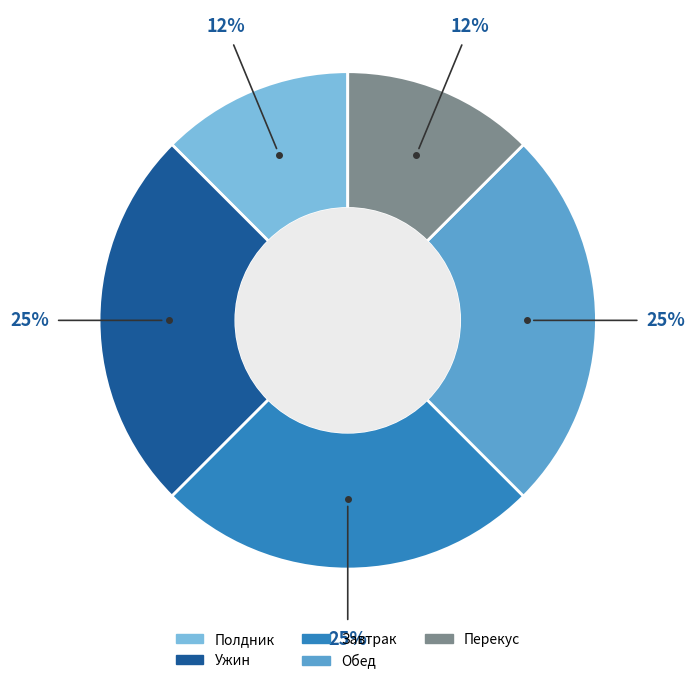

The Завтрак slice represents 39% of the pie. True or false?

False